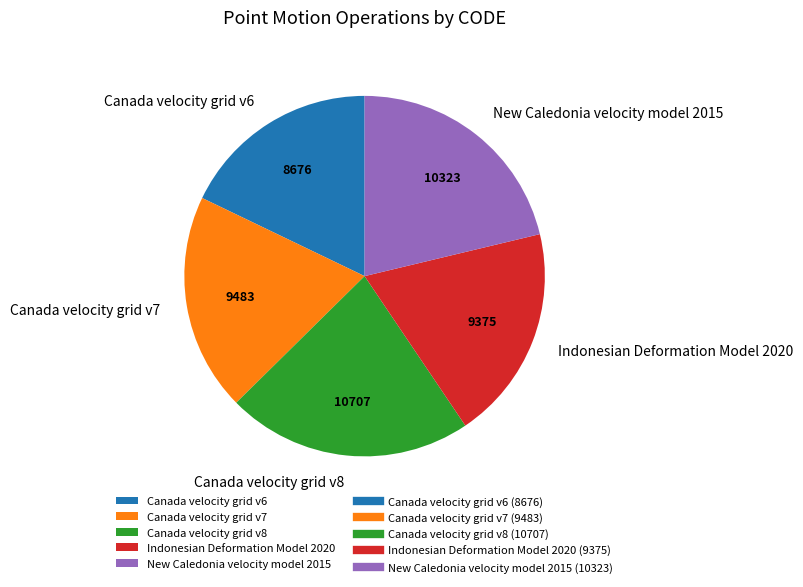

Is there any slice that represents more than half of the pie?

No